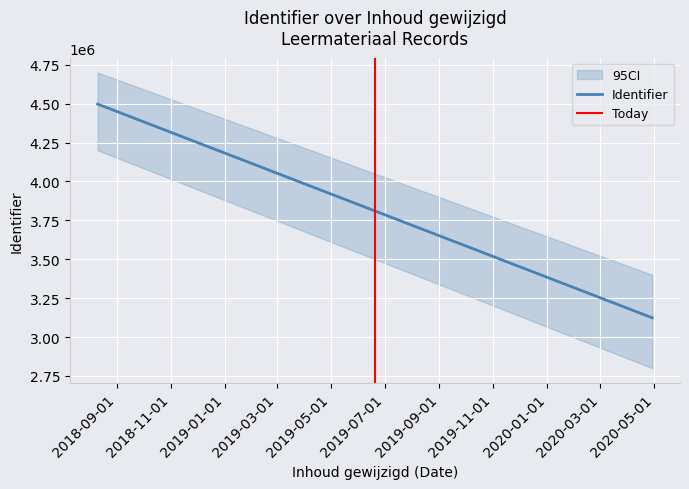

What is the difference between the maximum and minimum values in the Identifier series?

1373266